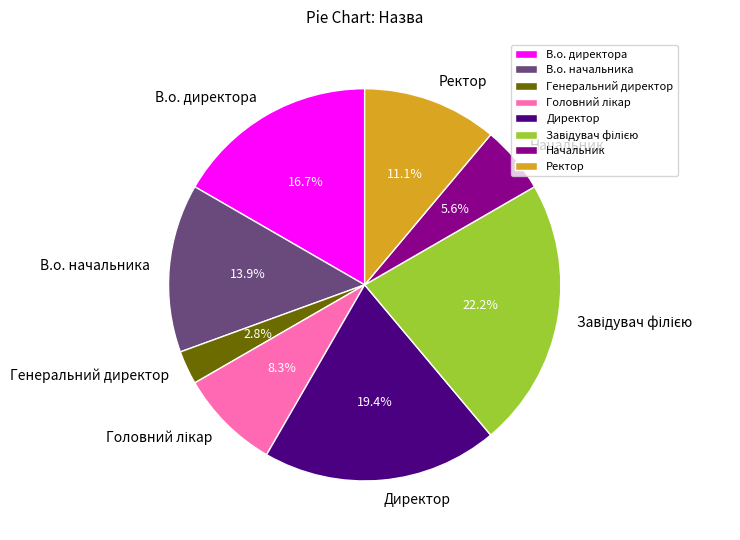

To the nearest percent, what is the difference between the largest and smallest slice percentages?

19%